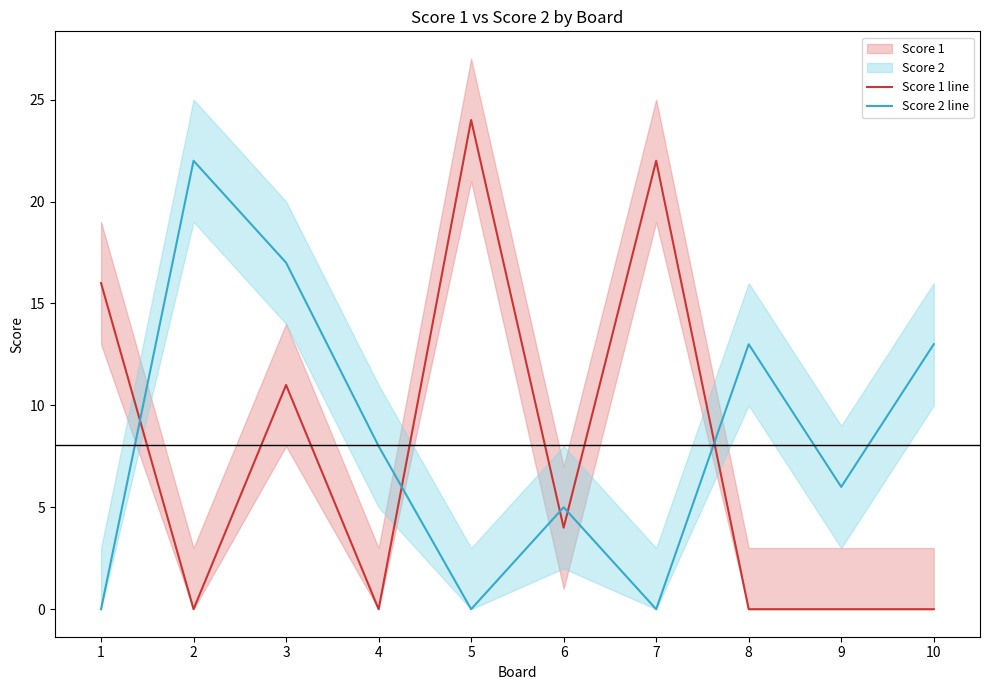

How many data points in Score 1 line are above 4?

4